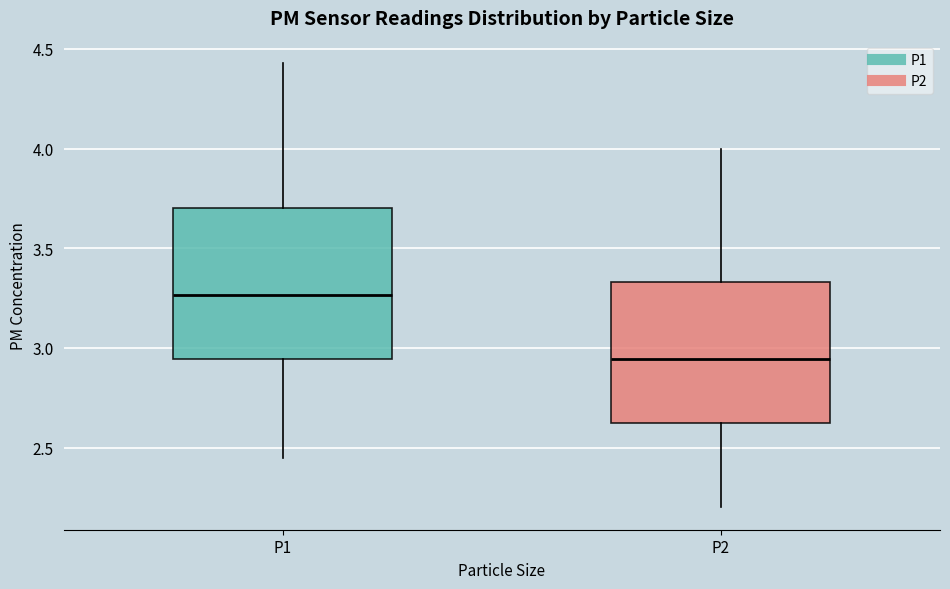

Where does the median line of the box for P2 sit on the y-axis? The values are not printed on the chart, so give them approximately, as read against the axis.

2.95